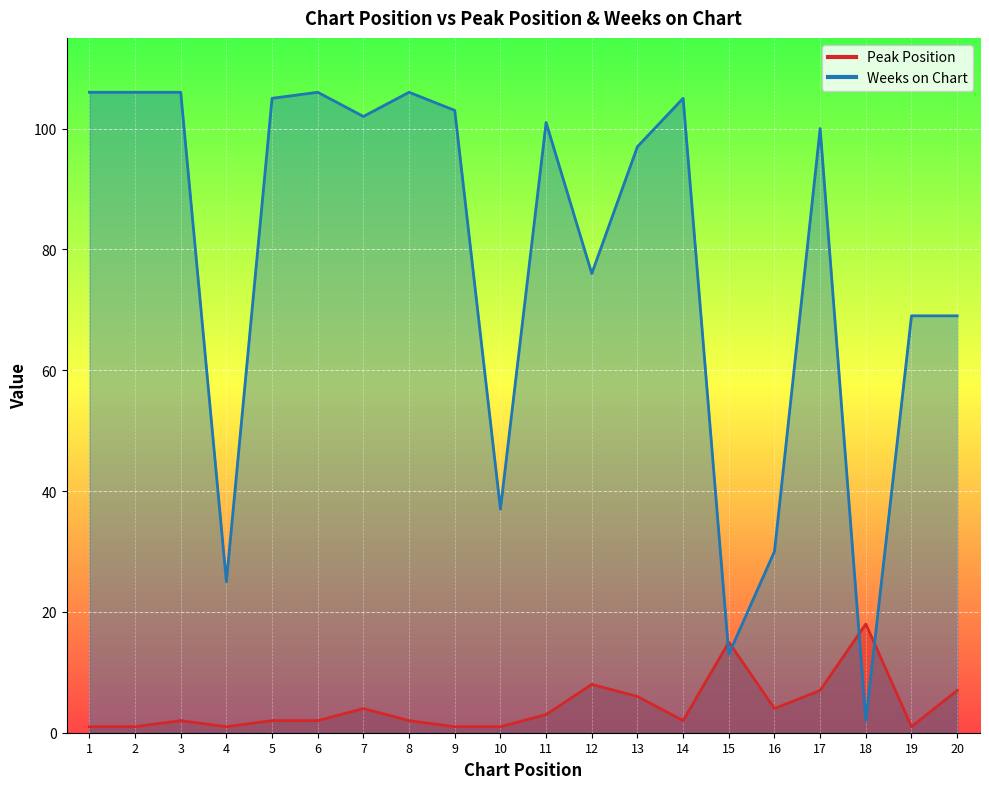

Which has a higher value, 15 or 5?

15